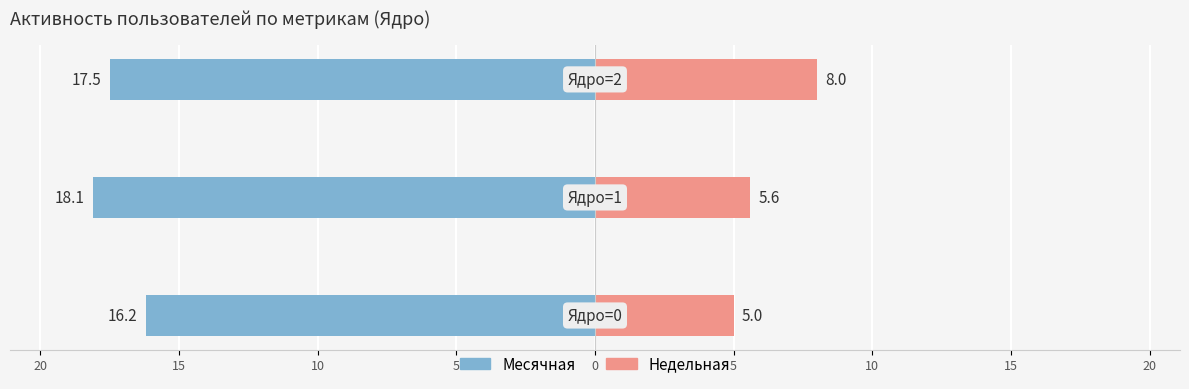

What is the smallest value displayed?

-18.1